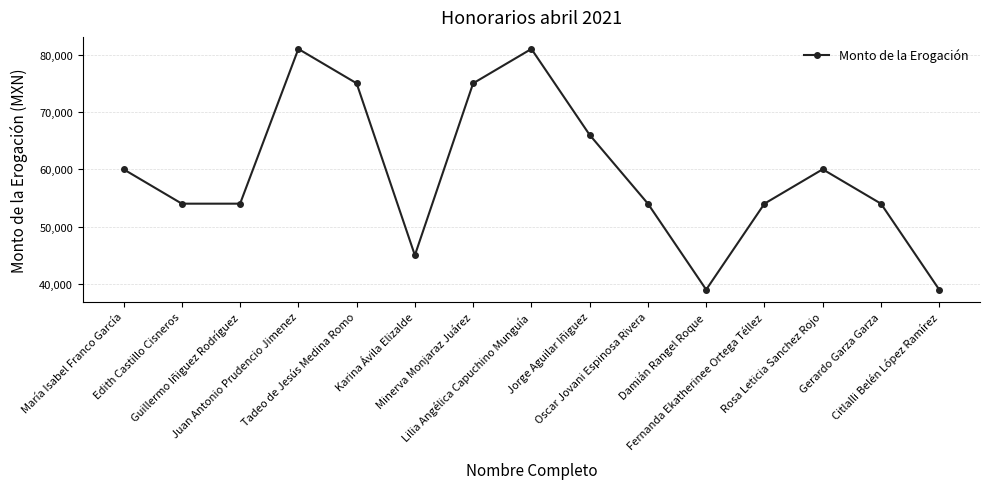

Reading right to left, list all the values displayed in this chart.

Citlalli Belén López Ramírez=39000	Gerardo Garza Garza=54000	Rosa Leticia Sanchez Rojo=60000	Fernanda Ekatherinee Ortega Téllez=54000	Damián Rangel Roque=39000	Oscar Jovani Espinosa Rivera=54000	Jorge Aguilar Iñiguez=66000	Lilia Angélica Capuchino Munguía=81000	Minerva Monjaraz Juárez=75000	Karina Ávila Elizalde=45000	Tadeo de Jesús Medina Romo=75000	Juan Antonio Prudencio Jimenez=81000	Guillermo Iñiguez Rodríguez=54000	Edith Castillo Cisneros=54000	María Isabel Franco García=60000